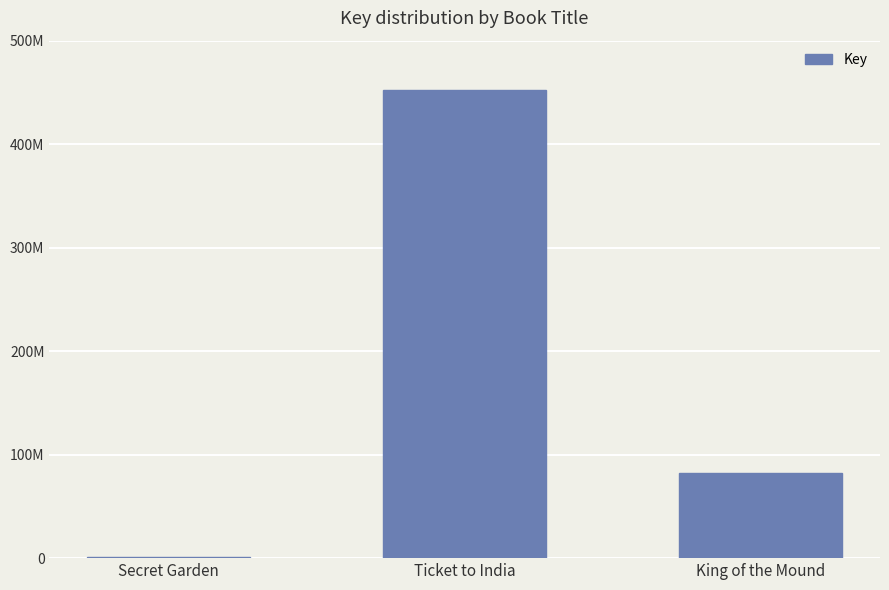

Are the bars horizontal?

No